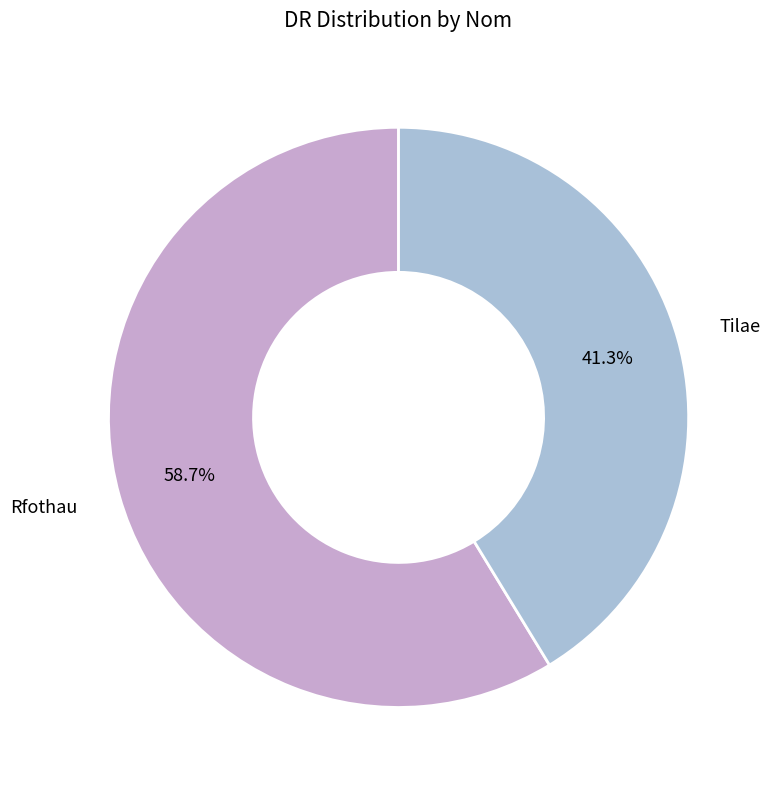

Does Tilae represent more than half of the total?

No